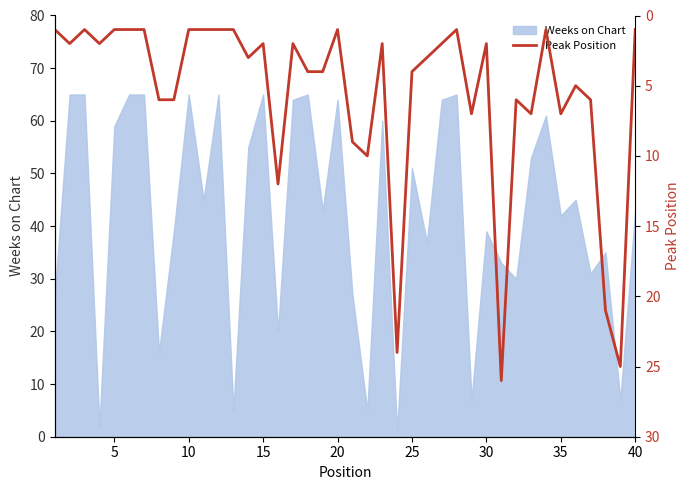

Is it true that Weeks on Chart equals 22 at 15?

False